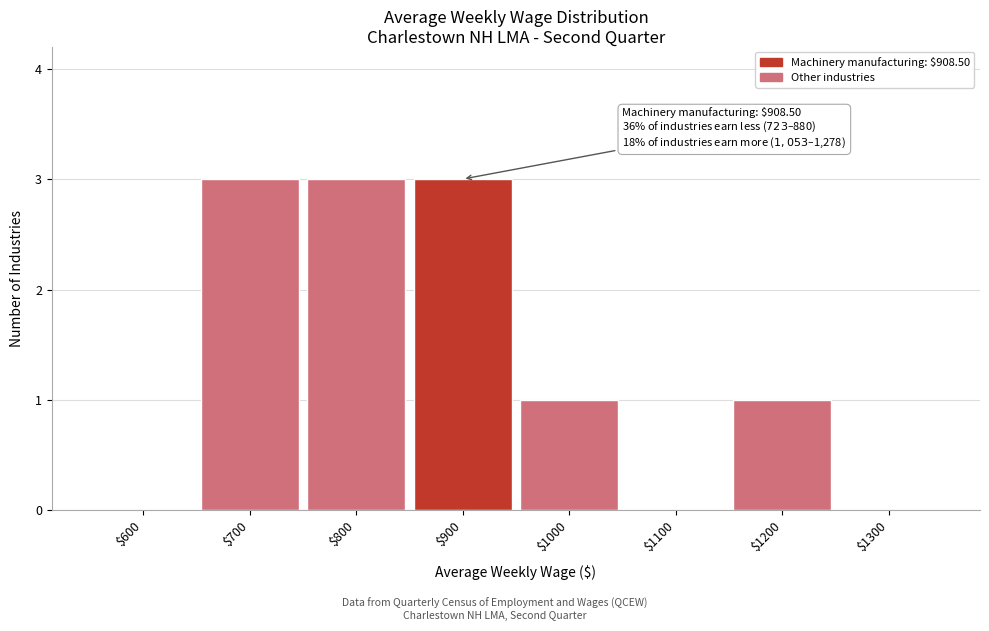

The value at $600 is 0. True or false?

True